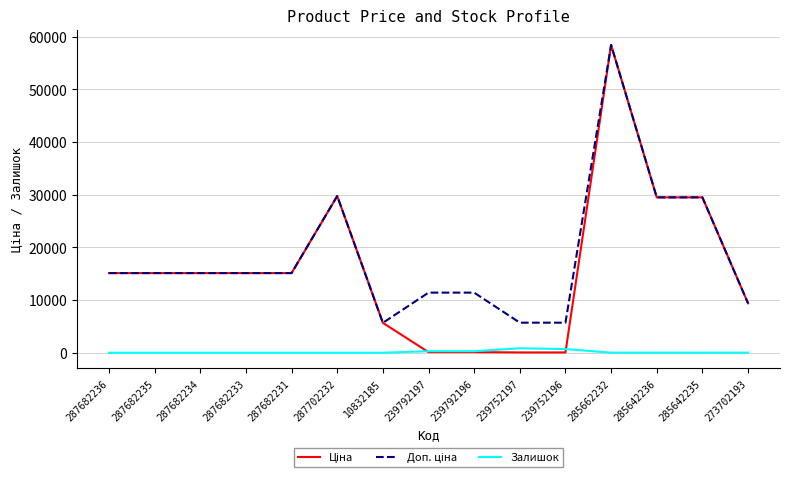

How many series are shown in this chart?

3